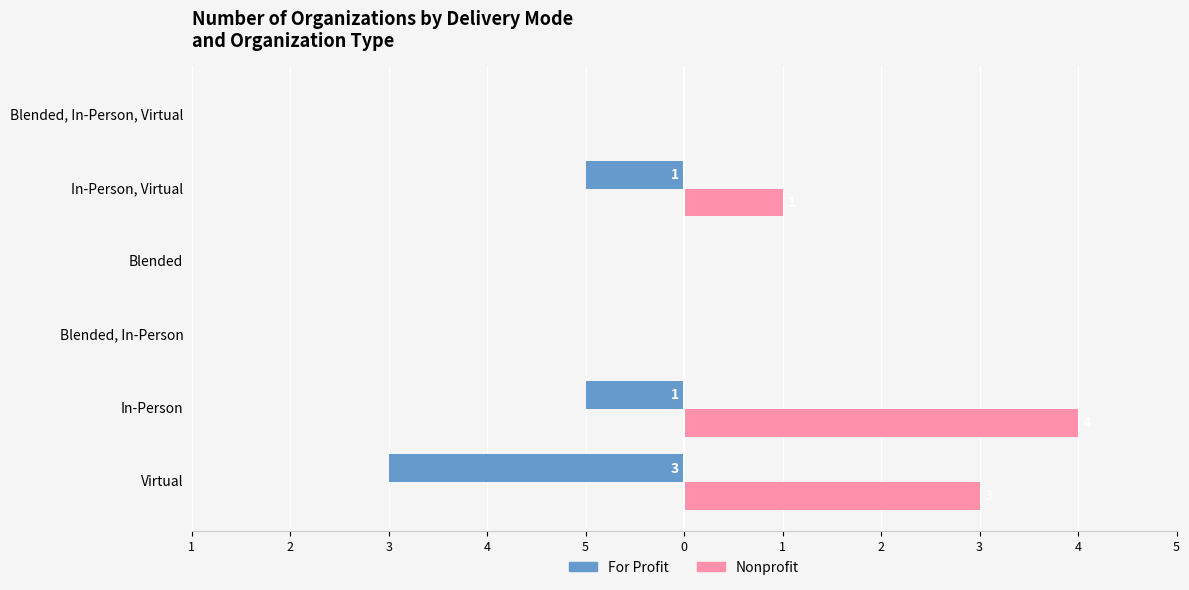

How many bars are there in total?

12